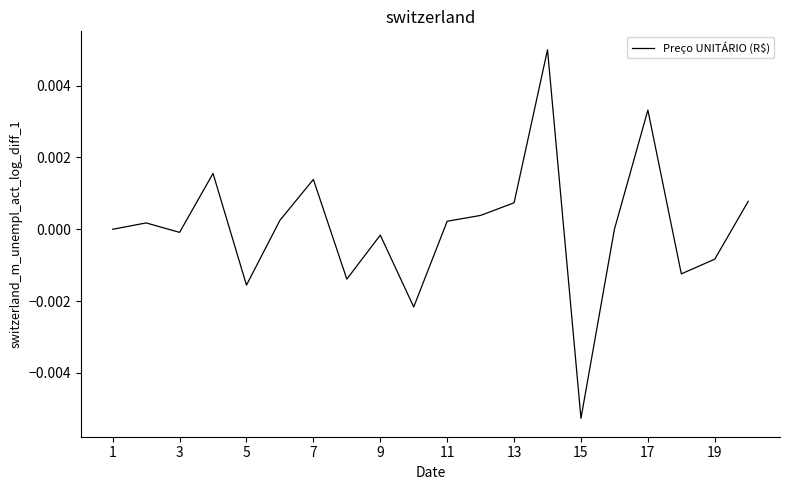

True or false: the data has more than 2 interior local peaks.

True